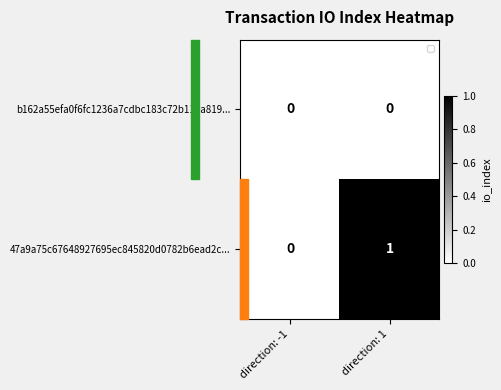

At which label is 47a9a75c67648927695ec845820d0782b6ead2c... closest to 0?

direction: -1